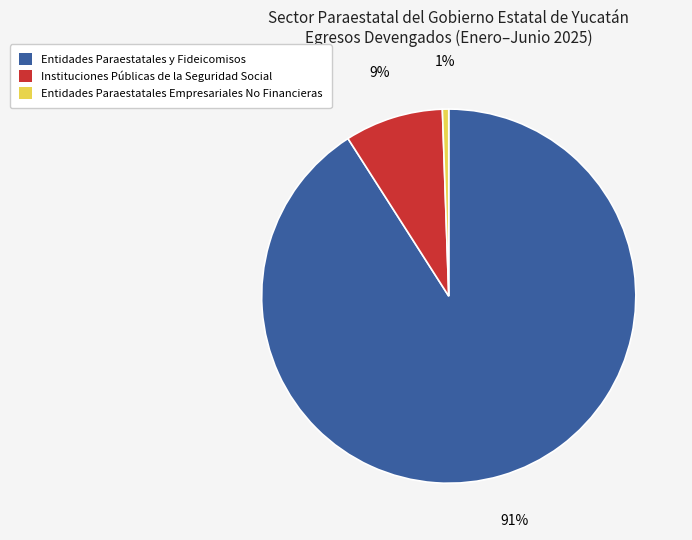

What percentage is the Entidades Paraestatales Empresariales No Financieras slice, to the nearest percent?

1%